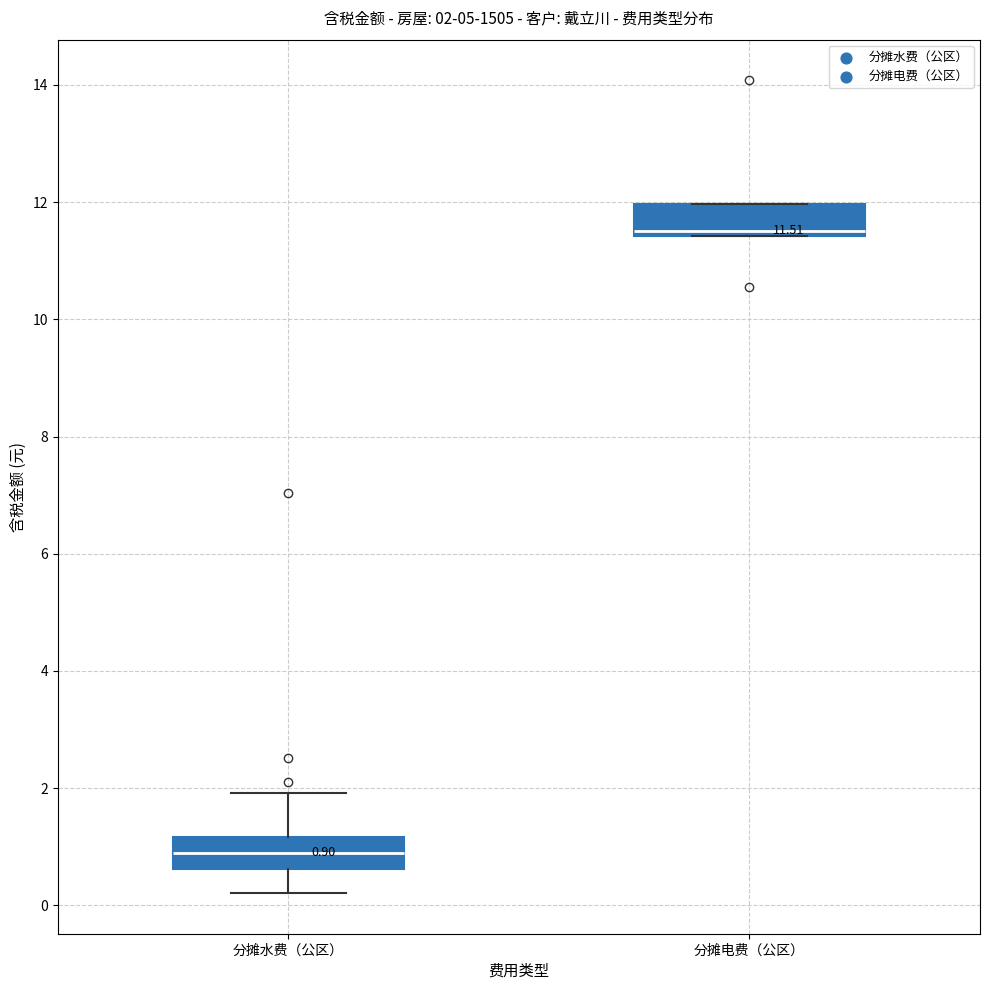

Which box has the highest median line?

分摊电费（公区）